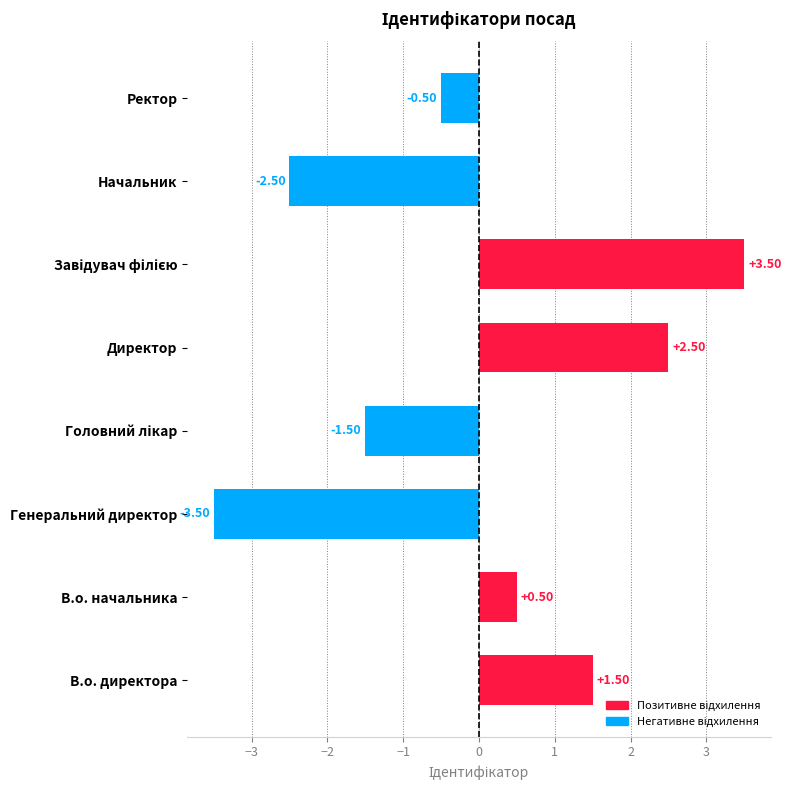

Which has a higher value, Ректор or В.о. начальника?

В.о. начальника